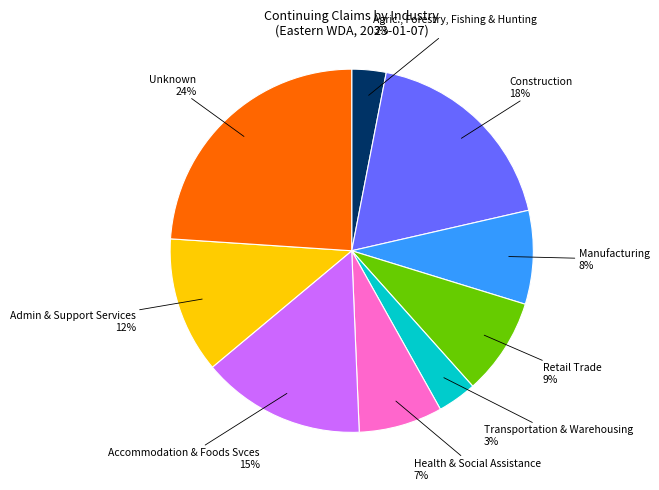

Do Agric., Forestry, Fishing & Hunting and Retail Trade together represent more than half of the pie?

No